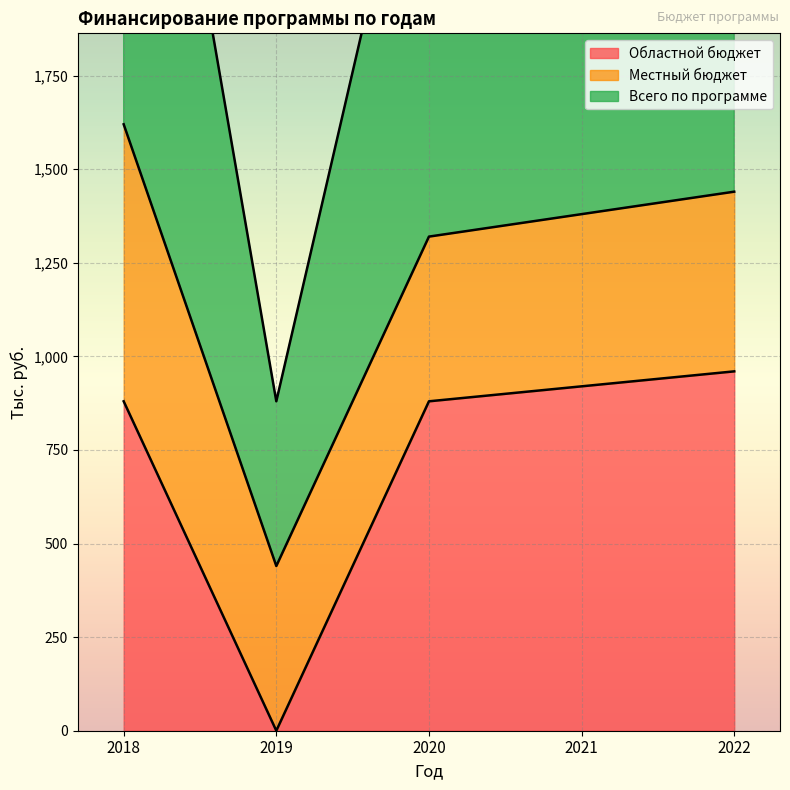

What is the sum of the Областной бюджет values at 2020 and 2019?

880